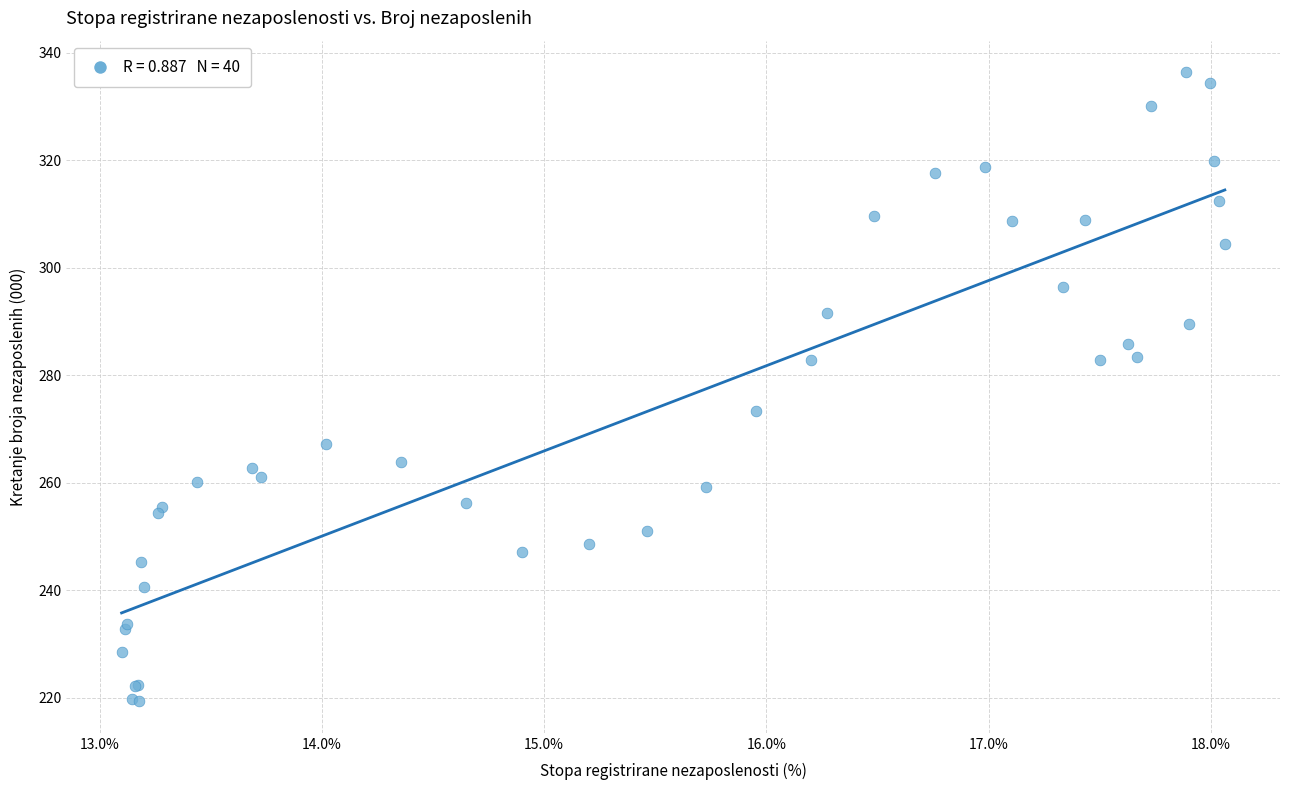

What Y value in the scatter plot is closest to 277?

273.3